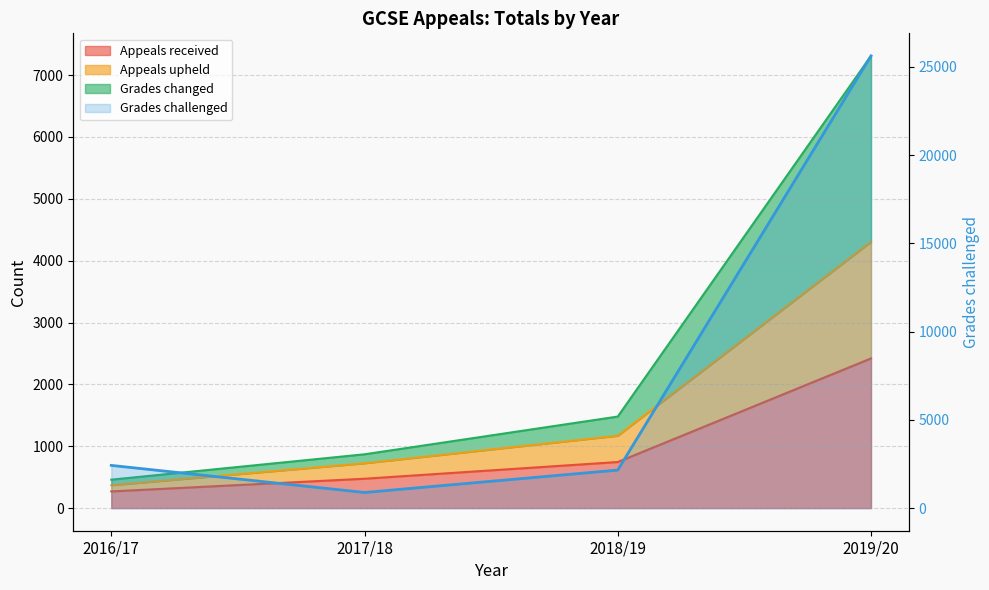

Between 2018/19 and 2019/20, which series saw the biggest shift?

Grades challenged